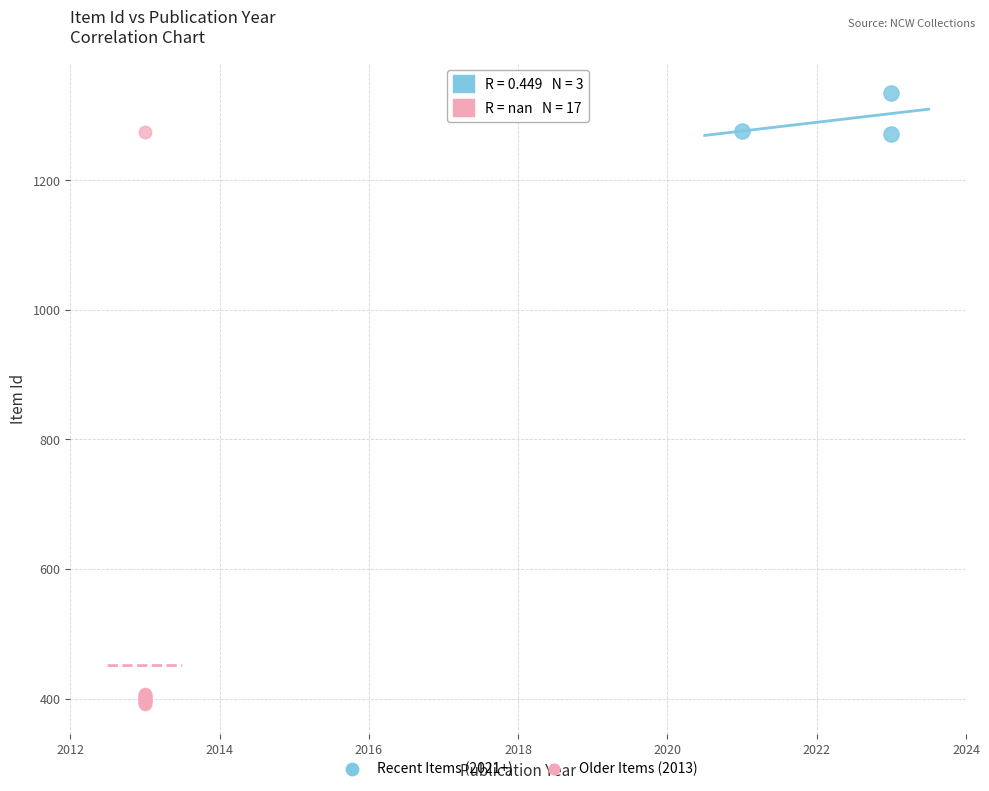

Which series has the widest spread of Y values?

Older Items (2013)